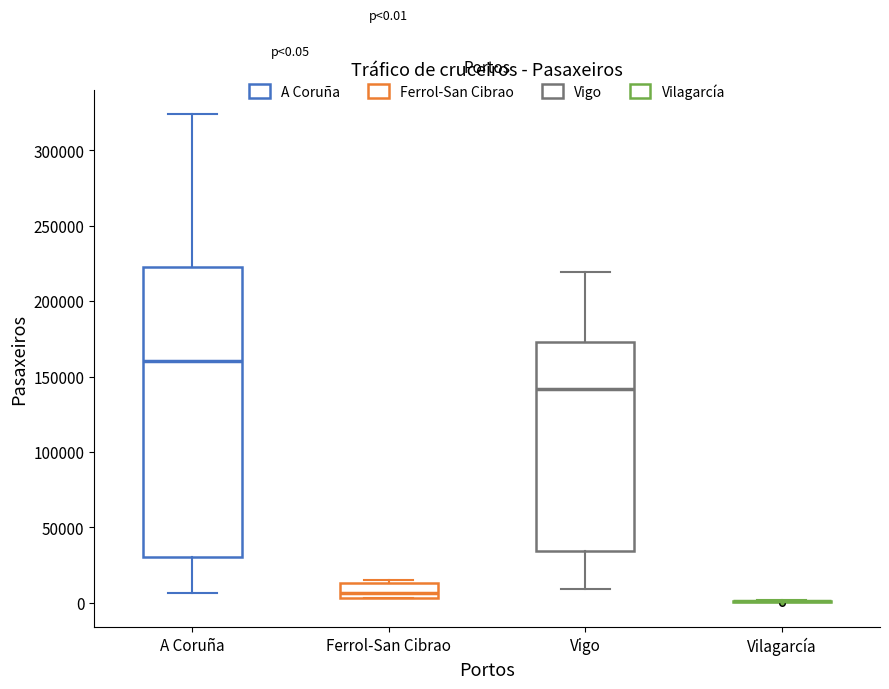

Comparing the boxes themselves (not the whiskers), which one is the tallest?

A Coruña